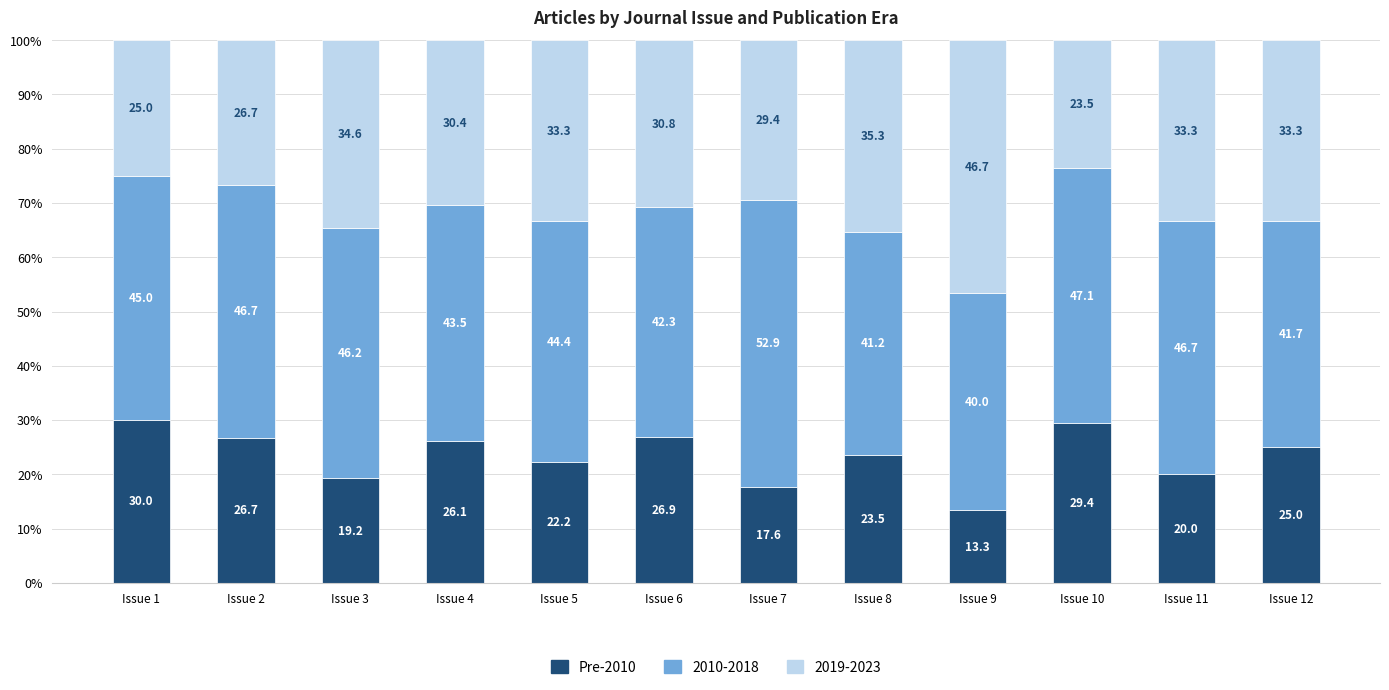

At which label is Pre-2010 closest to 21?

Issue 11